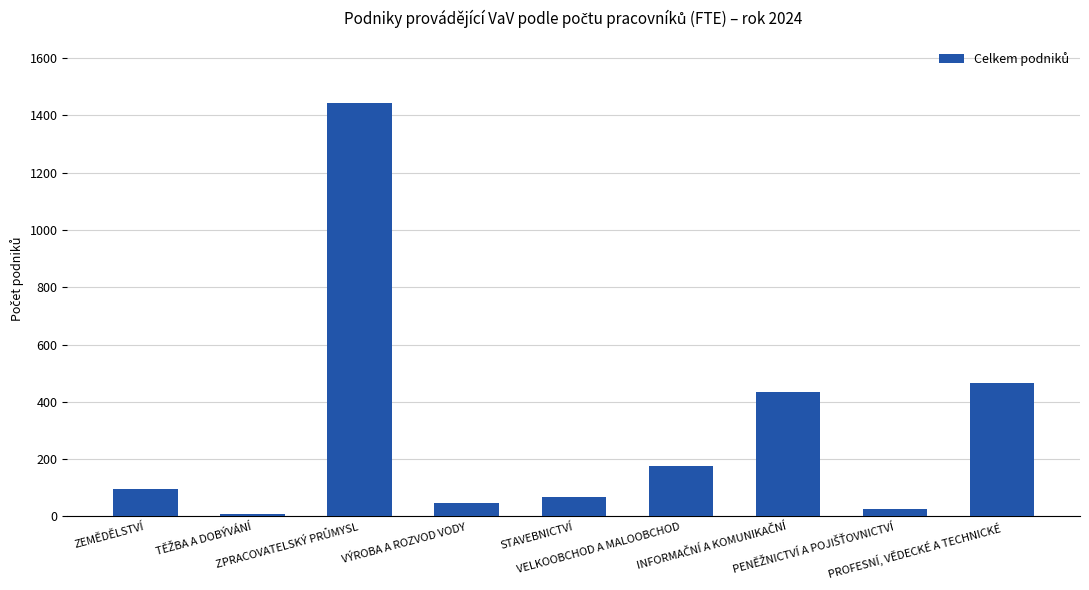

How many distinct data groups are displayed?

1